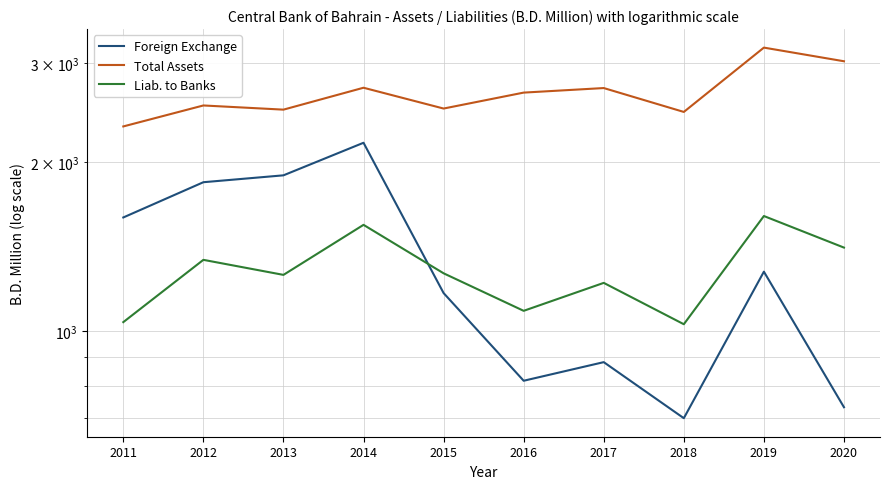

Reading left to right, transcribe all the data shown in this chart.

Foreign Exchange: 2011=1593.7	2012=1841.5	2013=1894.2	2014=2164.8	2015=1168.9	2016=815.9	2017=880.6	2018=699.8	2019=1276.1	2020=732.0
Total Assets: 2011=2314.7	2012=2522.5	2013=2479.7	2014=2712.7	2015=2490.9	2016=2659.1	2017=2709.2	2018=2456.5	2019=3197.8	2020=3023.8
Liab. to Banks: 2011=1037.6	2012=1339.5	2013=1259.4	2014=1546.2	2015=1267.6	2016=1086.8	2017=1218.8	2018=1028.7	2019=1603.1	2020=1408.5